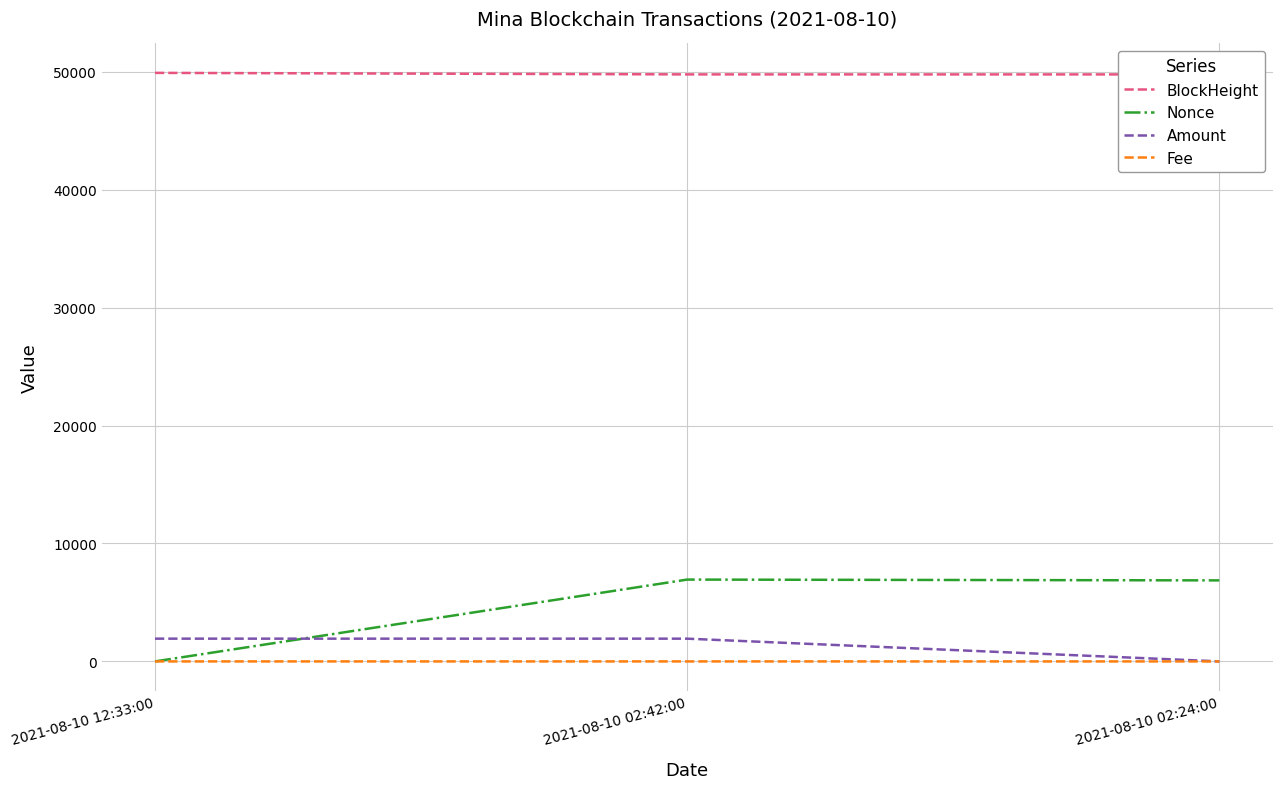

At which label does Amount first exceed 1928?

2021-08-10 12:33:00